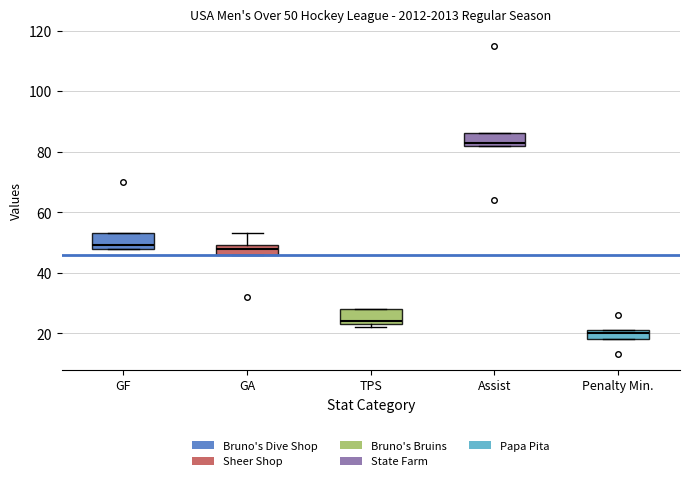

Which box's median line is the highest?

Assist